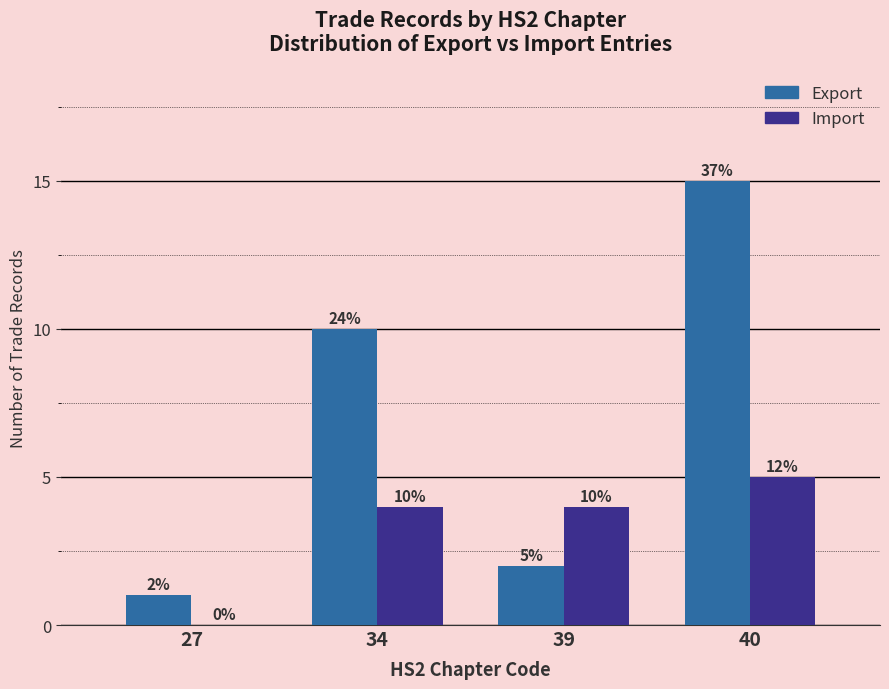

Reading left to right, what are all the values shown in this chart?

Export: 27=1	34=10	39=2	40=15
Import: 27=0	34=4	39=4	40=5